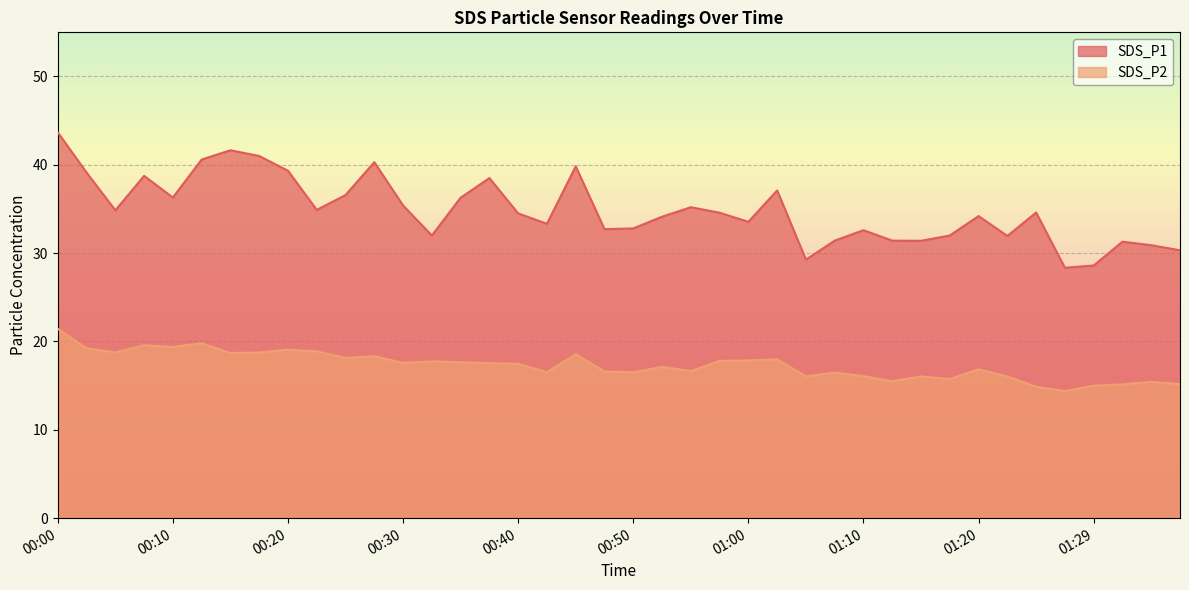

Which has a higher value, 01:12 or 01:07?

01:12